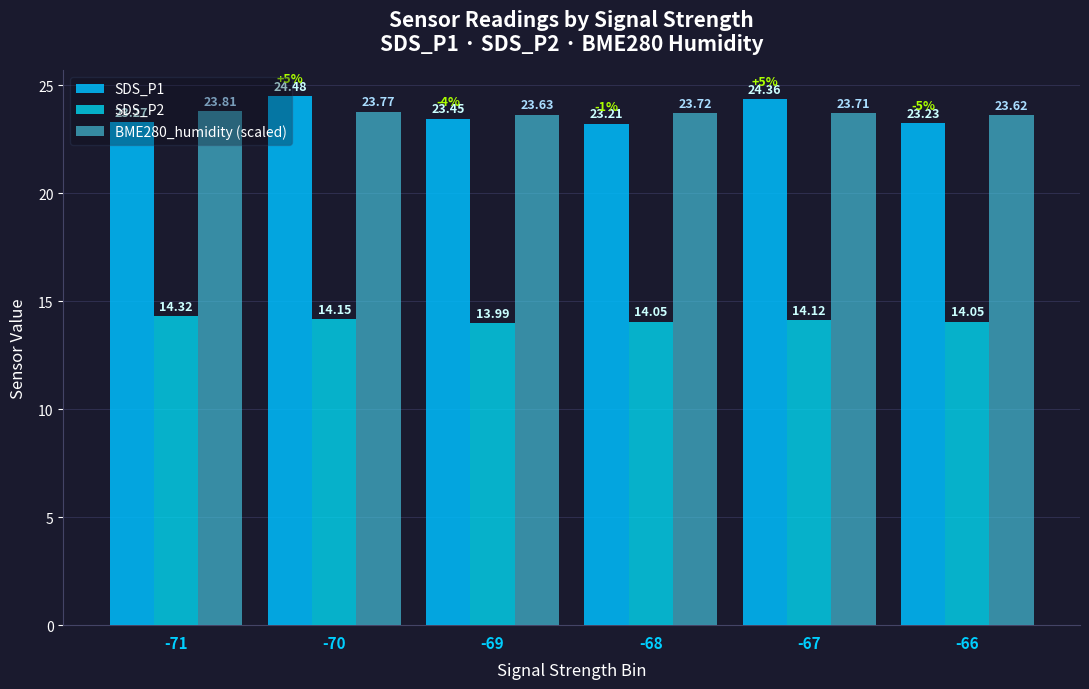

Which series changed the most between -69 and -68?

SDS_P1